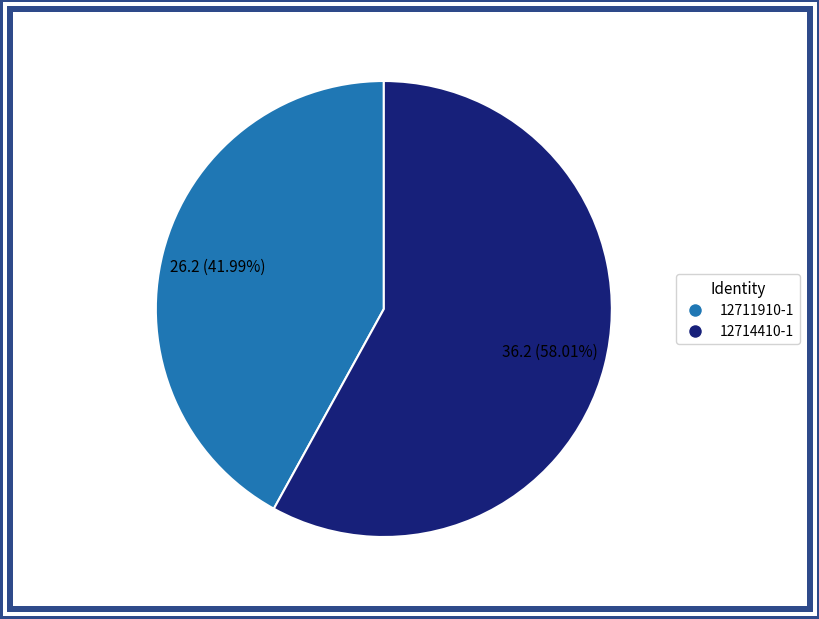

To the nearest percent, what percentage of the pie is 12711910-1?

42%